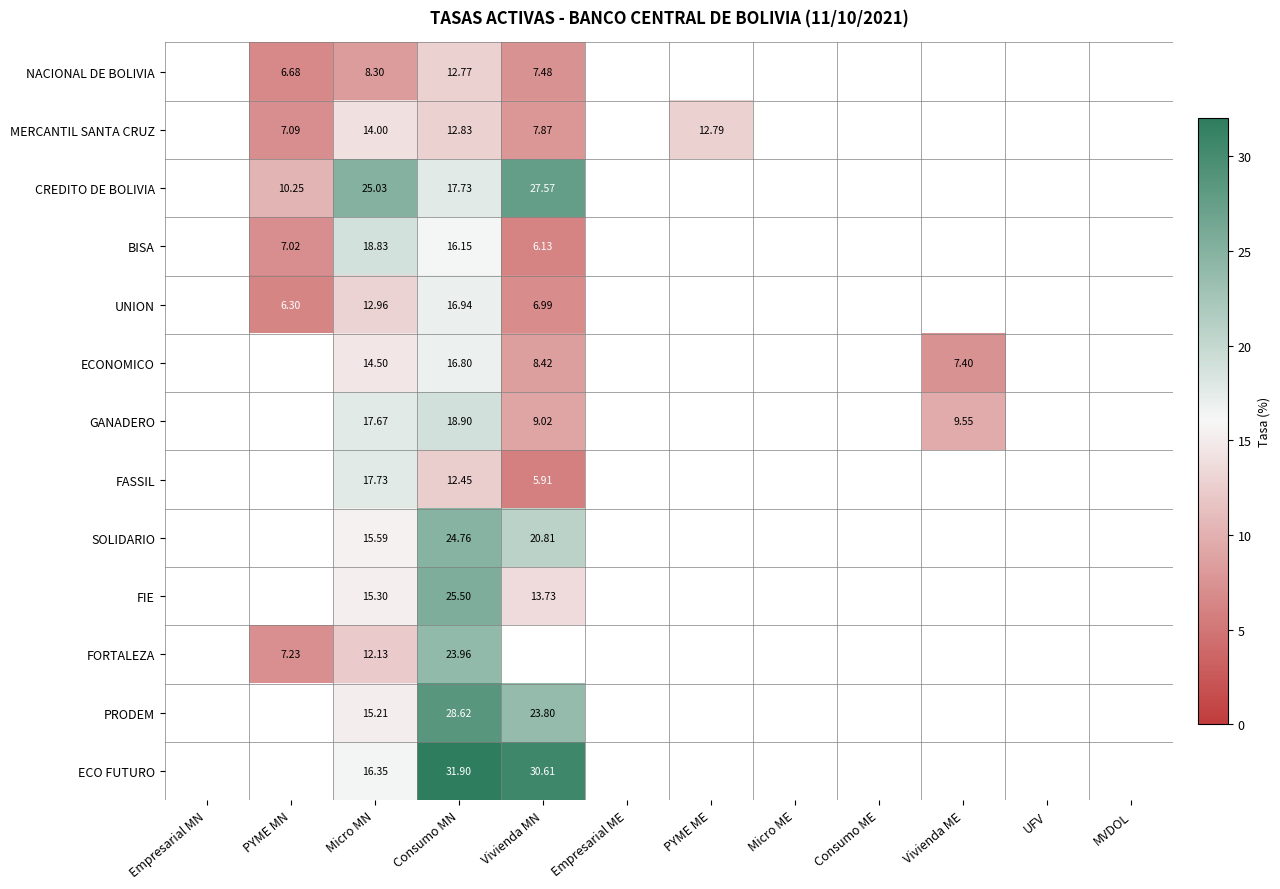

At which category is the sum across all series the highest?

Consumo MN